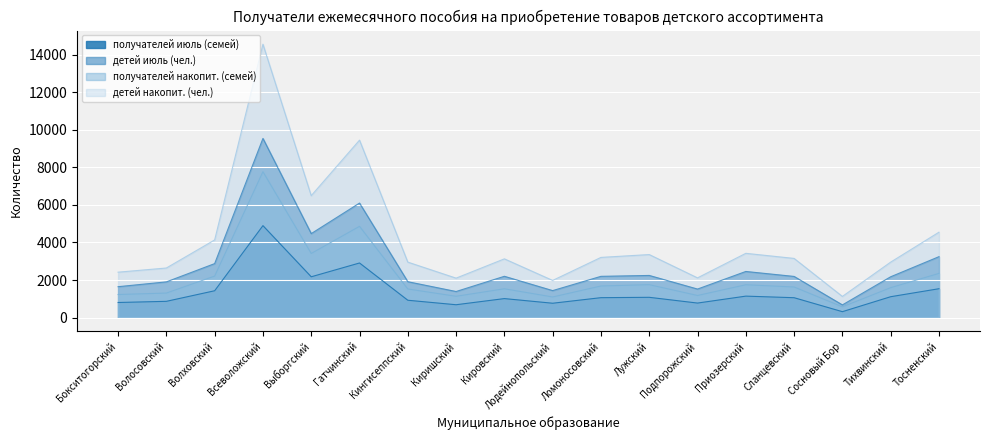

Between Кировский and Подпорожский, which is larger?

Кировский